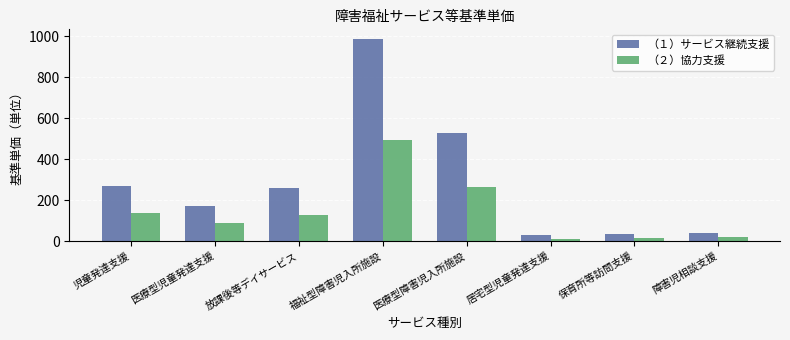

How many groups of bars are there?

8